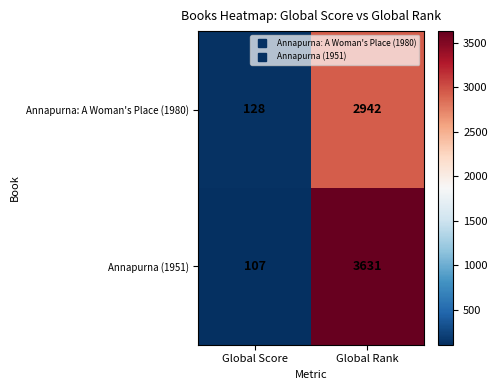

How many values in the Annapurna (1951) series are below 3631?

1